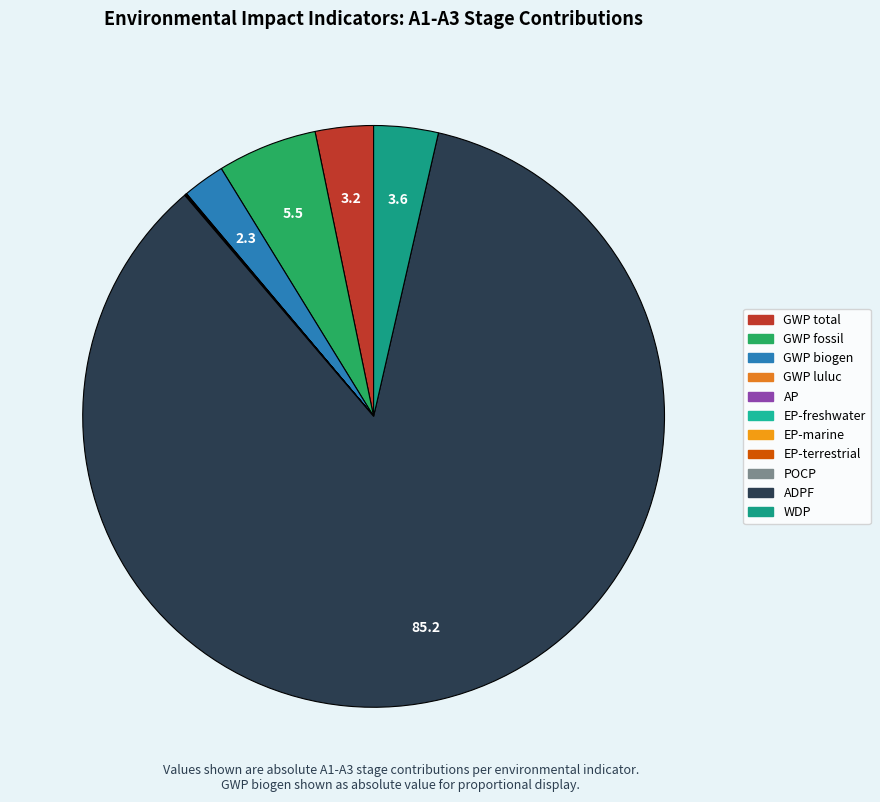

How much of the chart is everything except AP?

100.0%